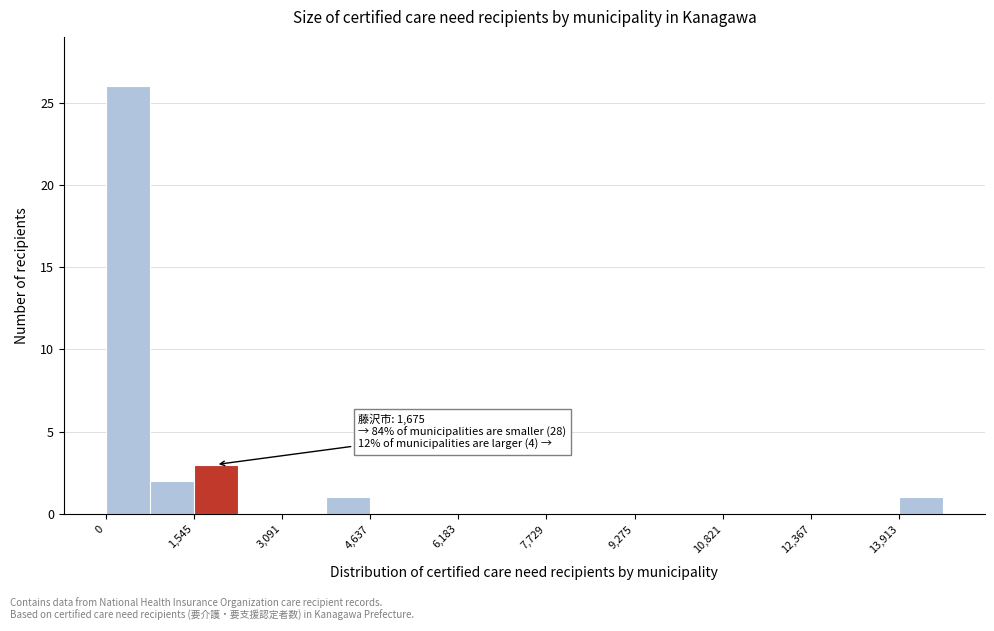

Read against the x-axis, roughly where is the centre of the tallest bar?

400